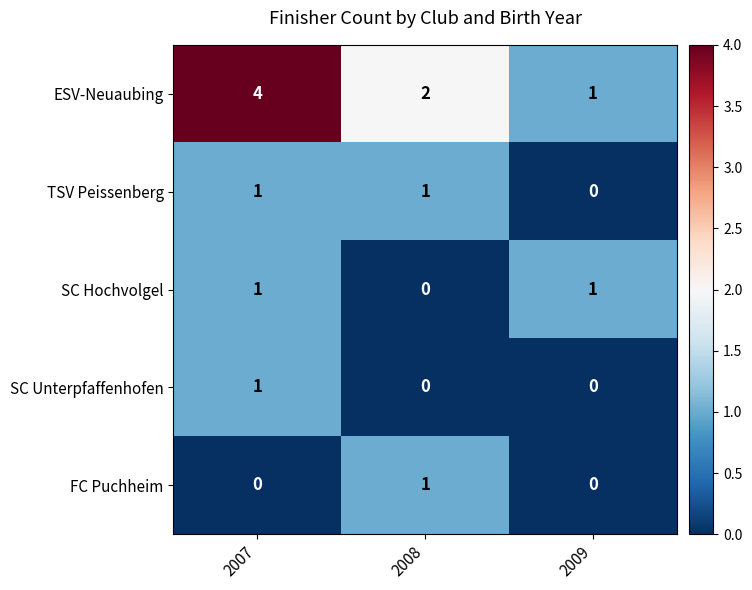

At which category is the sum across all series the highest?

2007